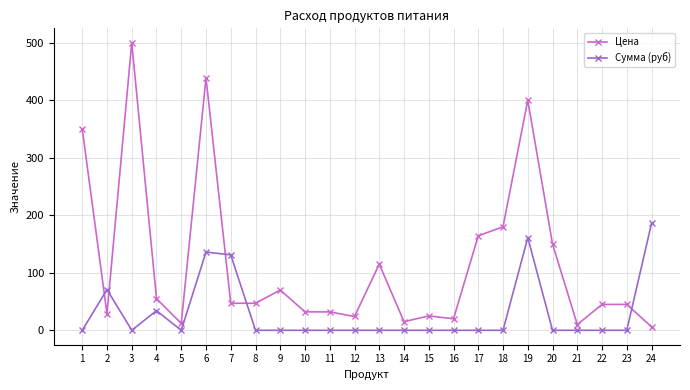

Which series changed the most between 9 and 20?

Цена